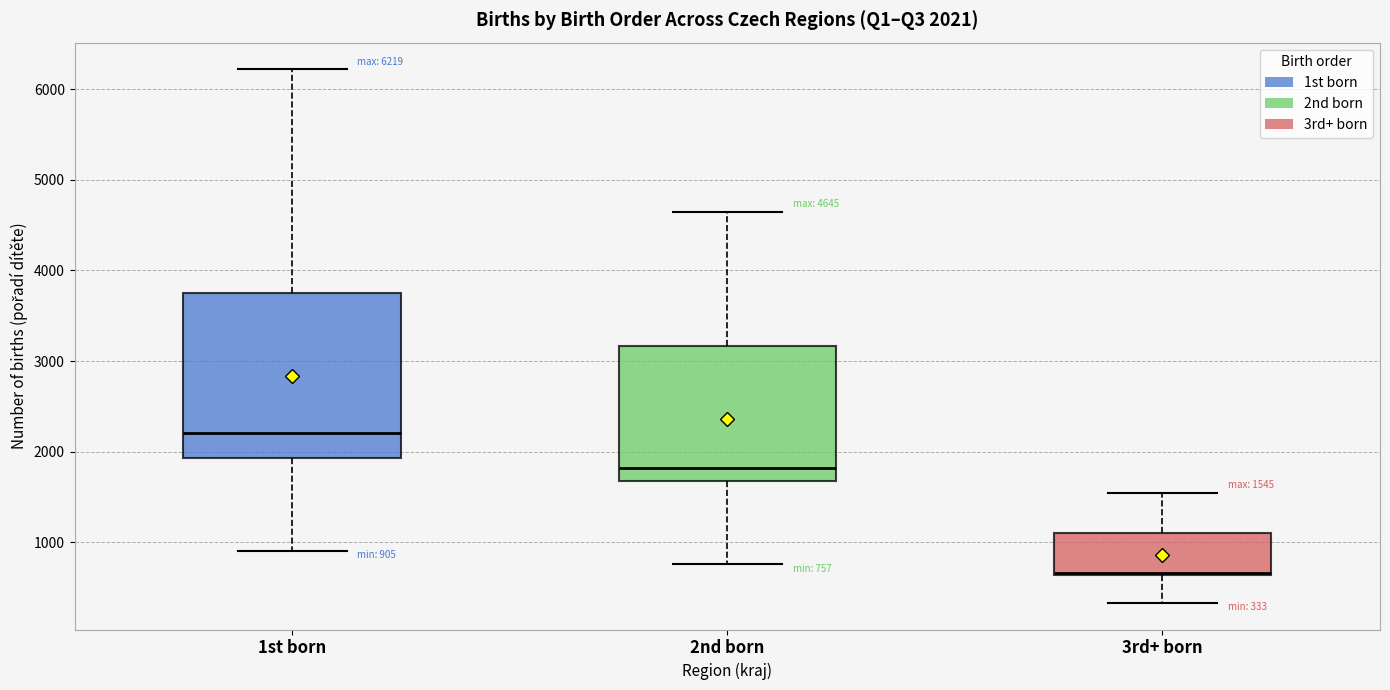

Which box's median line is the highest?

1st born